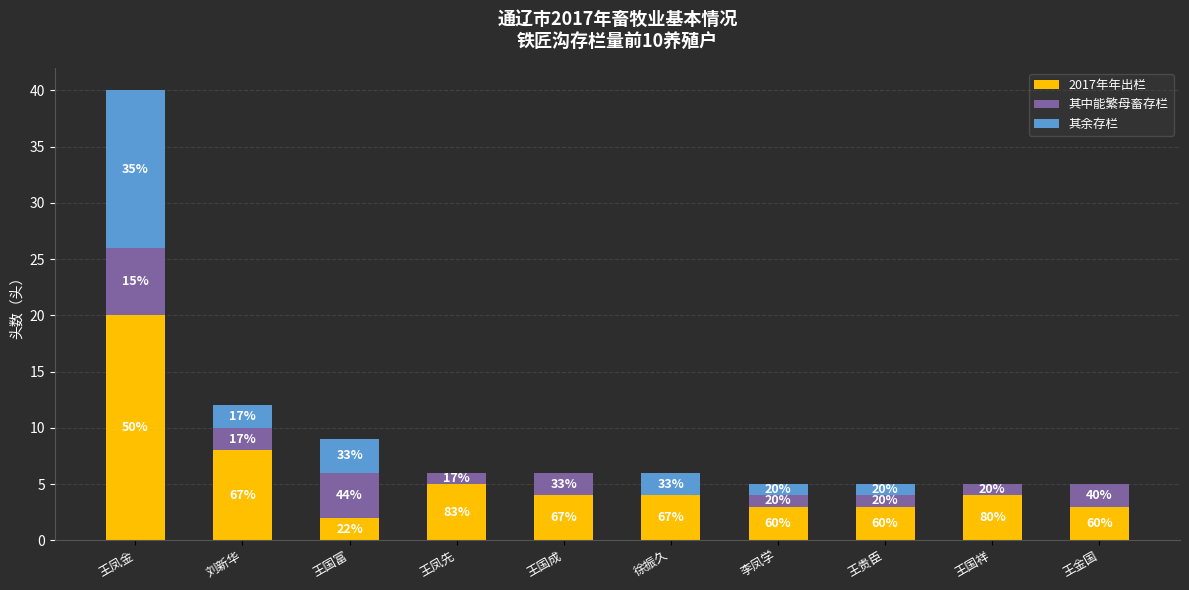

What is the highest value of the 2017年年出栏 series?

20